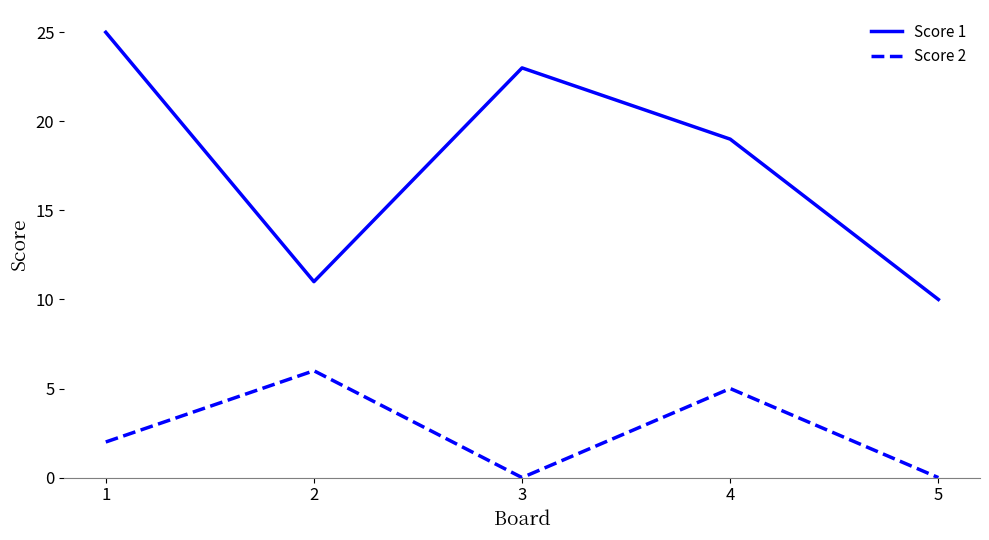

At which category is the sum across all series the highest?

1